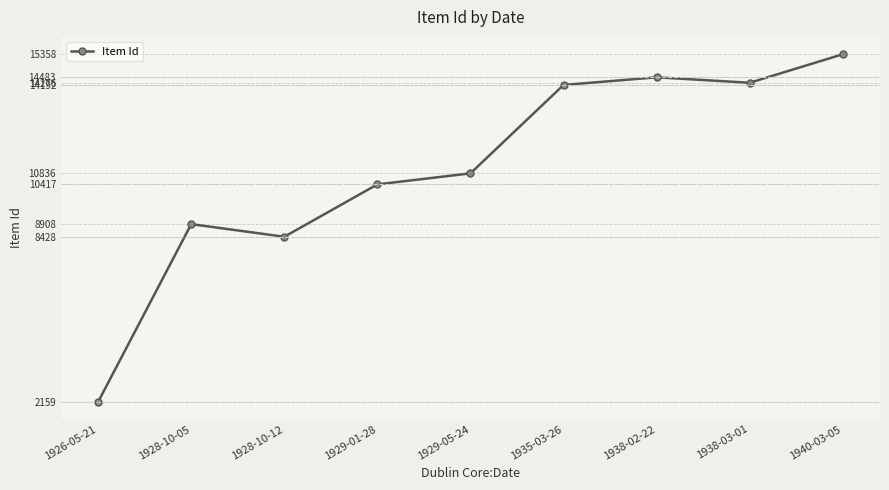

The value at 1929-01-28 is 5891. True or false?

False